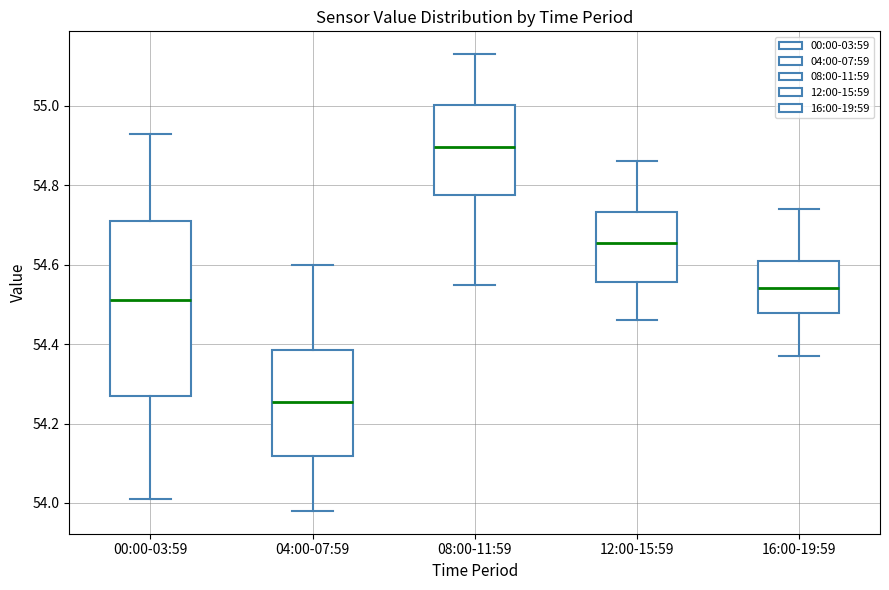

Which box's median line is the lowest?

04:00-07:59